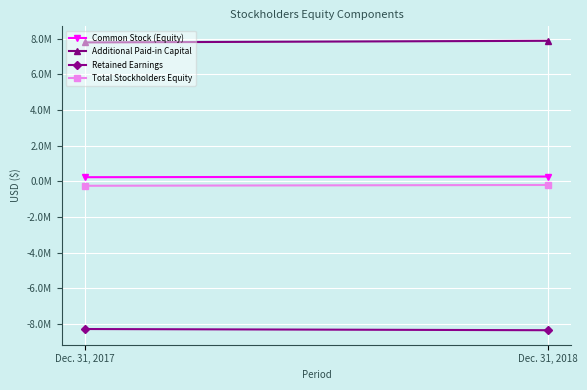

How many Total Stockholders Equity values are between -250744 and -204394?

2